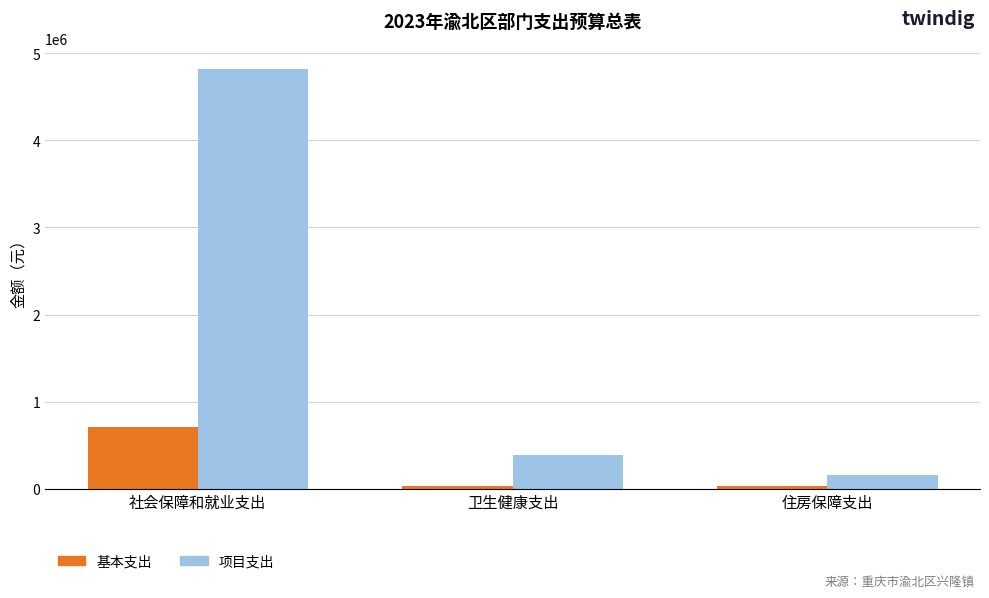

What is the total value across all series at 社会保障和就业支出?

5534677.0